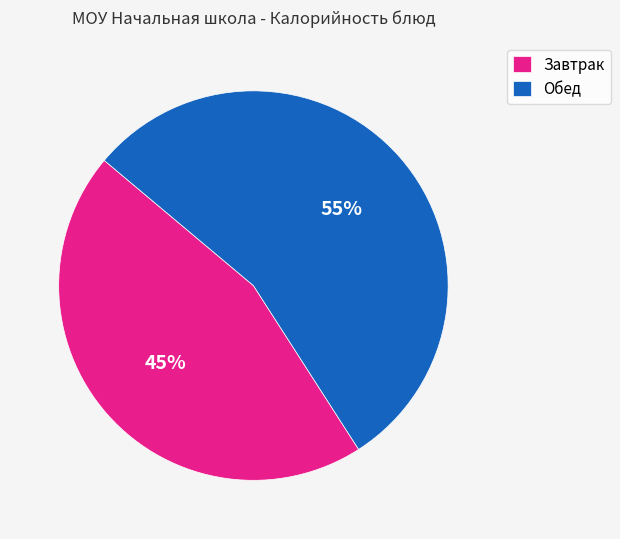

To the nearest percent, what is the combined percentage of Завтрак and Обед?

100%